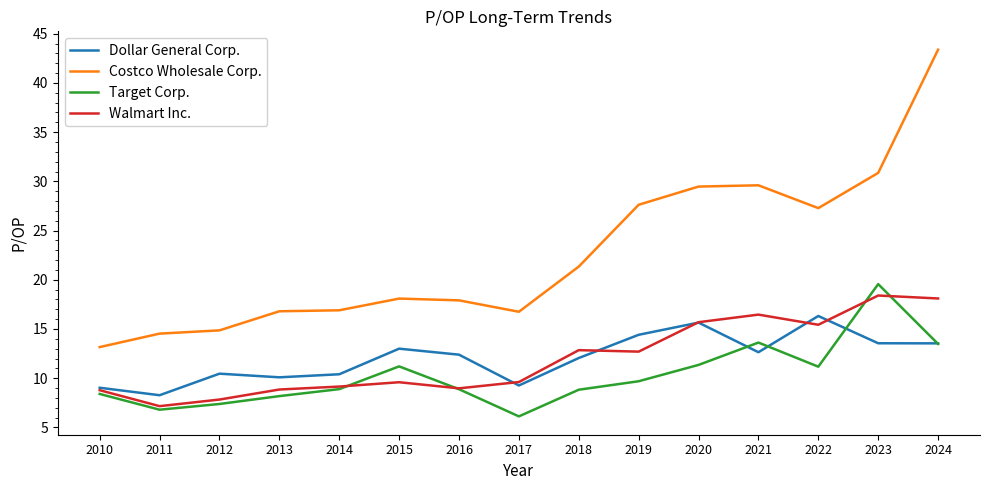

True or false: Target Corp. and Dollar General Corp. intersect in this chart.

True